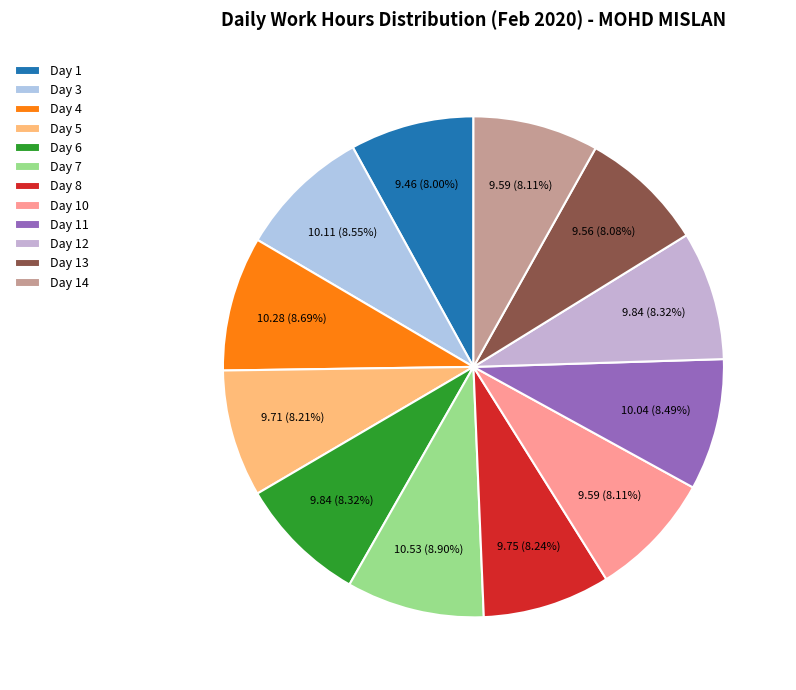

Approximately how many times larger is the value at Day 13 compared to Day 5?

1.0